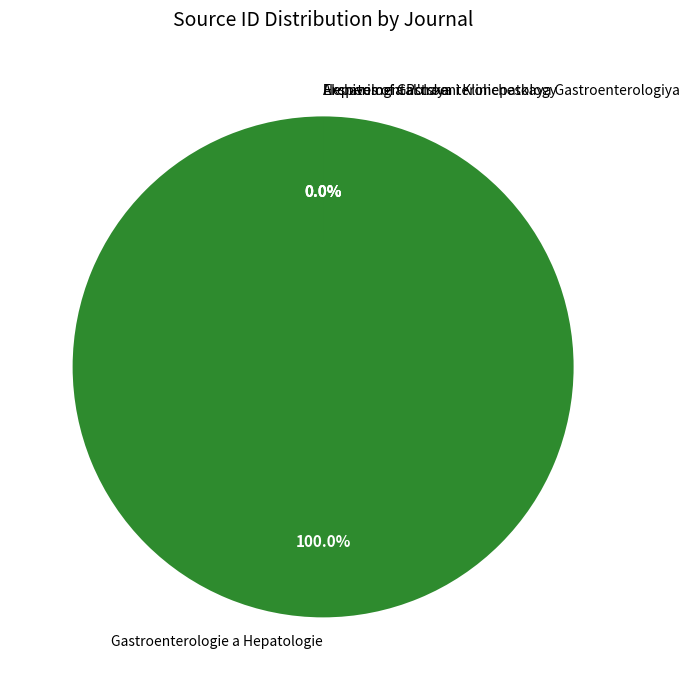

Do Eksperimental'naya i Klinicheskaya Gastroenterologiya and Gastroenterologie a Hepatologie together represent more than half of the pie?

Yes